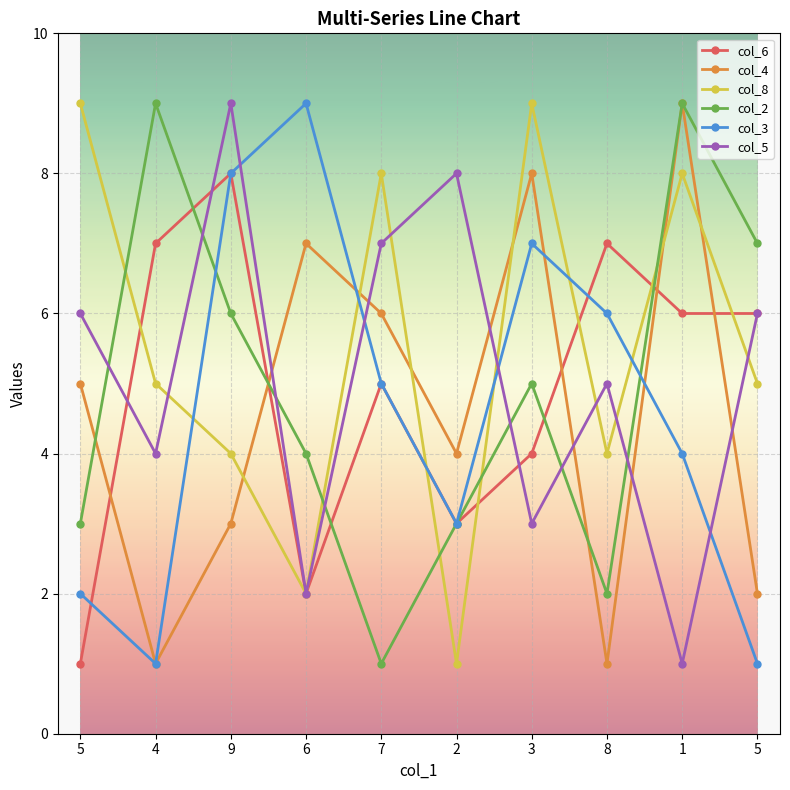

What is the label of the 10th point from the left?

5